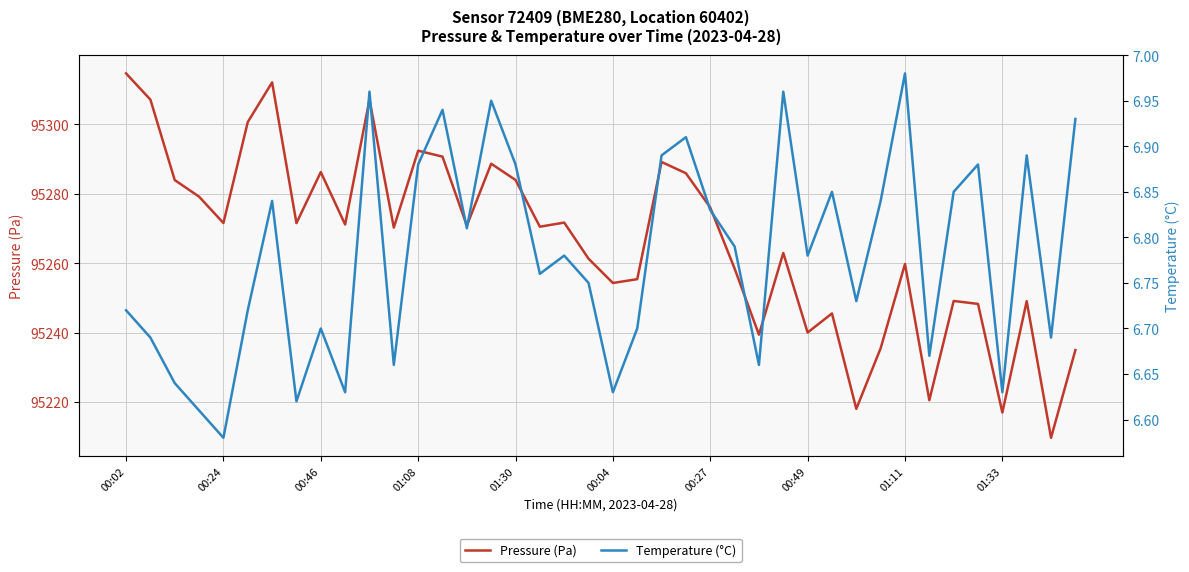

True or false: Temperature (°C) and Pressure (Pa) cross at least once.

False